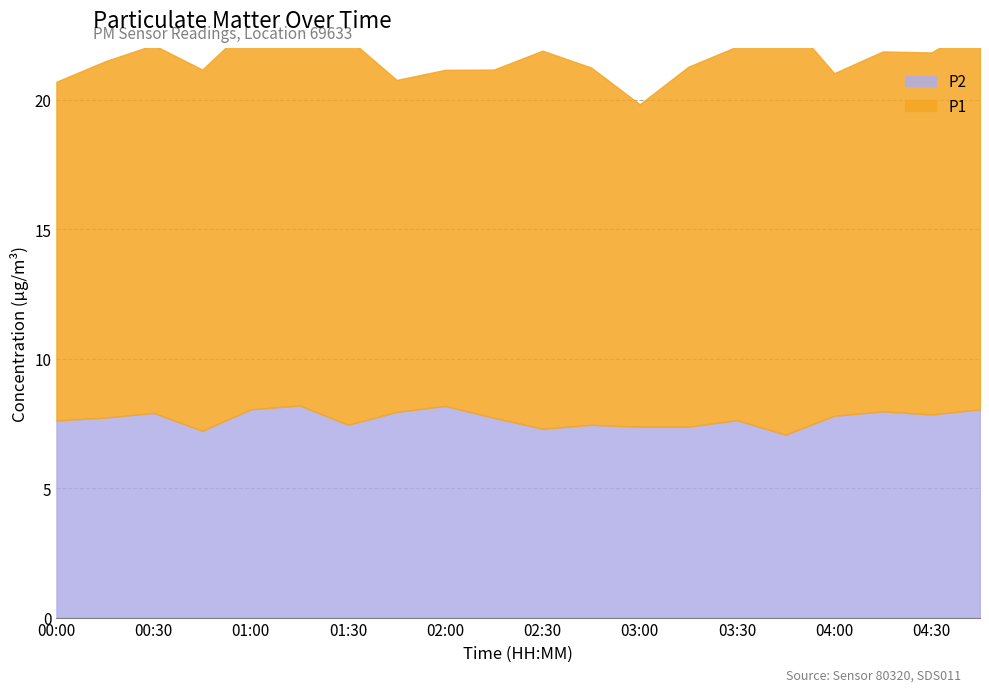

Reading left to right, what are all the values shown in this chart?

P1: 00:00=13.1	00:15=13.8	00:30=14.2	00:45=13.9	01:00=14.9	01:15=16.8	01:30=14.9	01:45=12.8	02:00=13.0	02:15=13.4	02:30=14.6	02:45=13.8	03:00=12.4	03:15=13.9	03:30=14.4	03:45=16.1	04:00=13.2	04:15=13.9	04:30=14.0	04:45=14.9
P2: 00:00=7.6	00:15=7.7	00:30=7.9	00:45=7.2	01:00=8.1	01:15=8.2	01:30=7.5	01:45=8.0	02:00=8.2	02:15=7.7	02:30=7.3	02:45=7.5	03:00=7.4	03:15=7.4	03:30=7.6	03:45=7.1	04:00=7.8	04:15=8.0	04:30=7.8	04:45=8.1